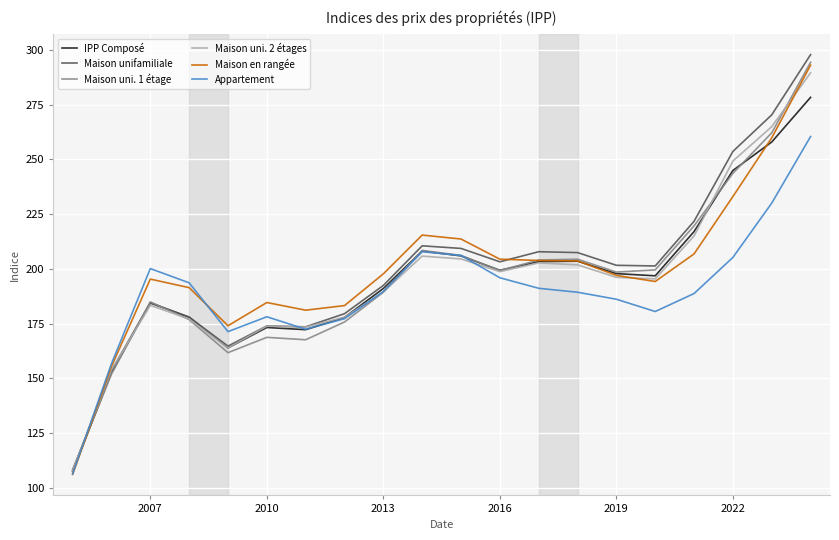

True or false: Maison en rangée and Maison unifamiliale cross at least once.

True